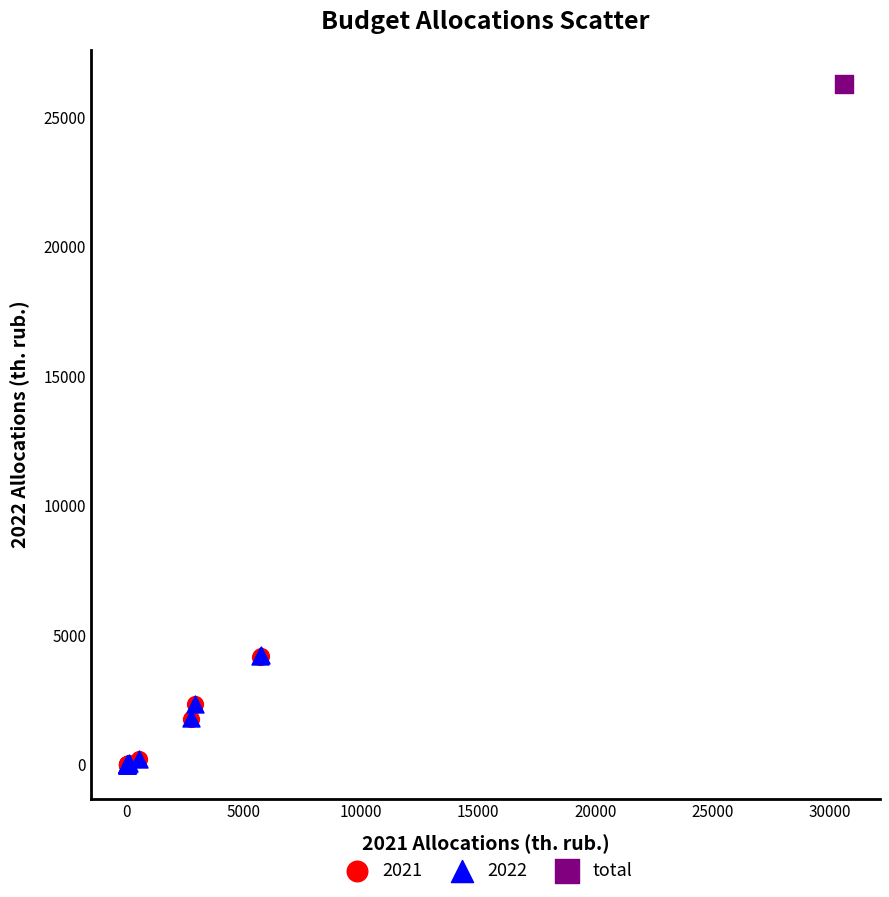

Which series contains the highest Y value?

total